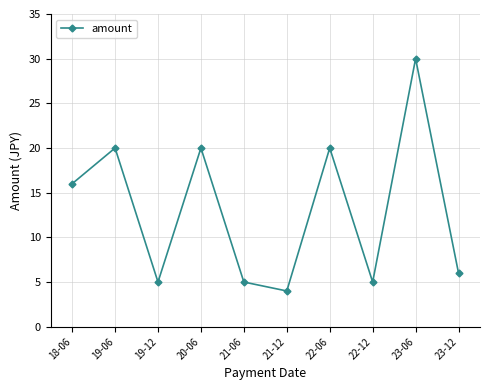

What is the maximum value shown in the chart?

30